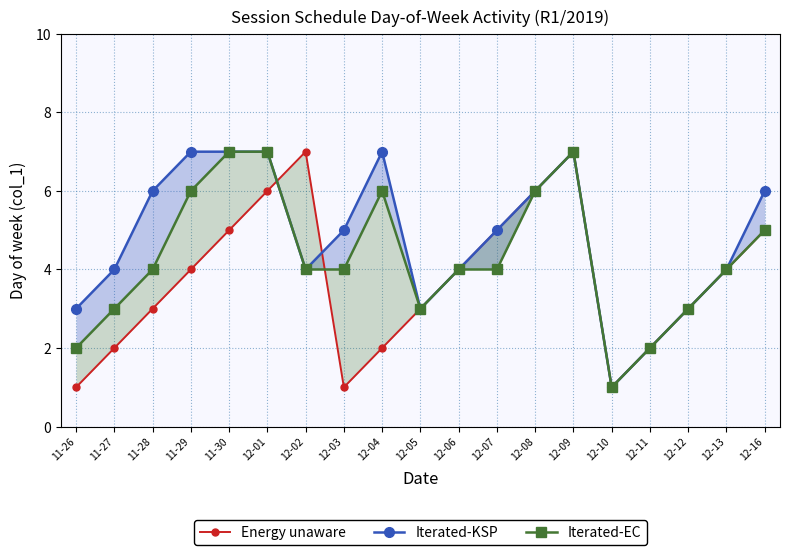

What is the average value of the Iterated-KSP series?

5